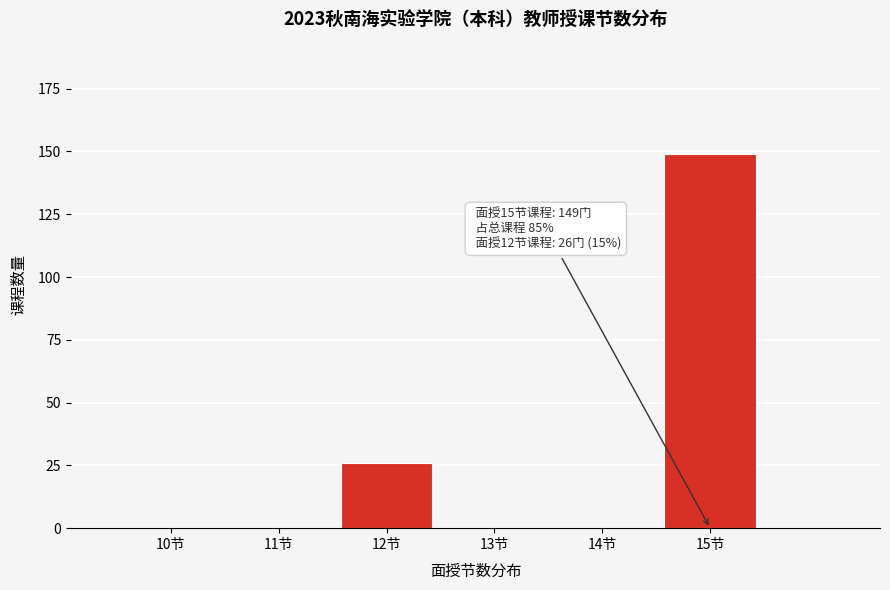

Reading right to left, extract all data points from this chart.

15节=149	14节=0	13节=0	12节=26	11节=0	10节=0